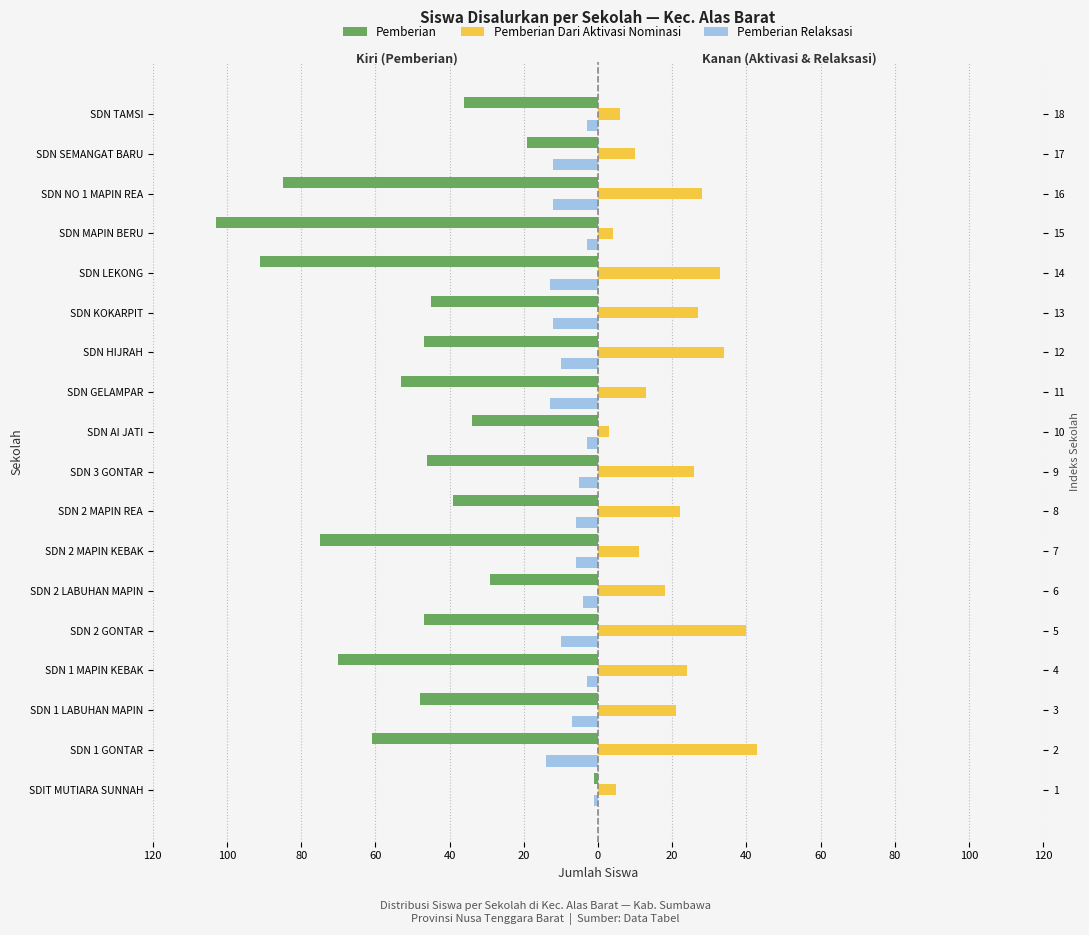

What value does the Pemberian Relaksasi series have at SDN SEMANGAT BARU, to the nearest 10?

-10